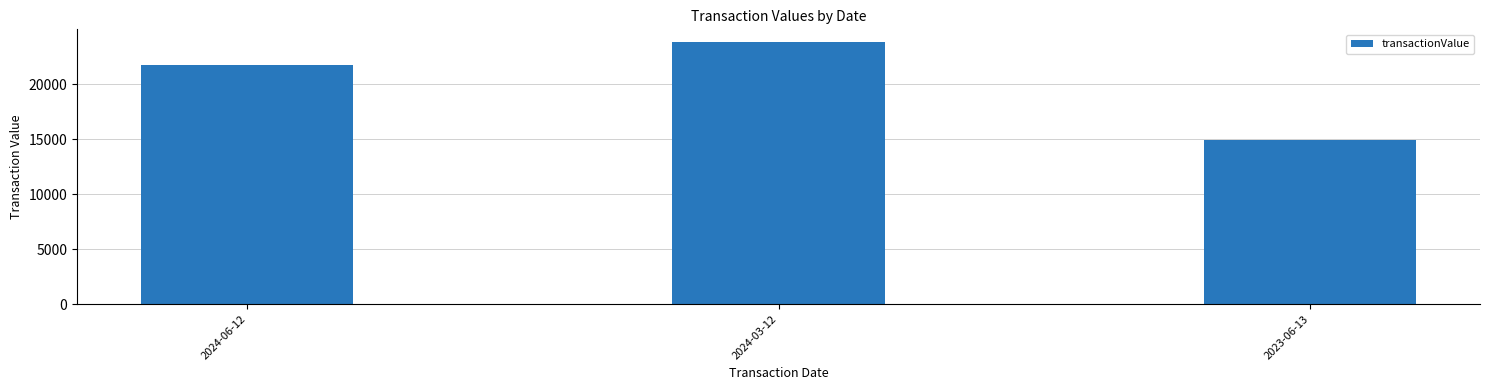

What is the label of the 3rd bar from the right?

2024-06-12